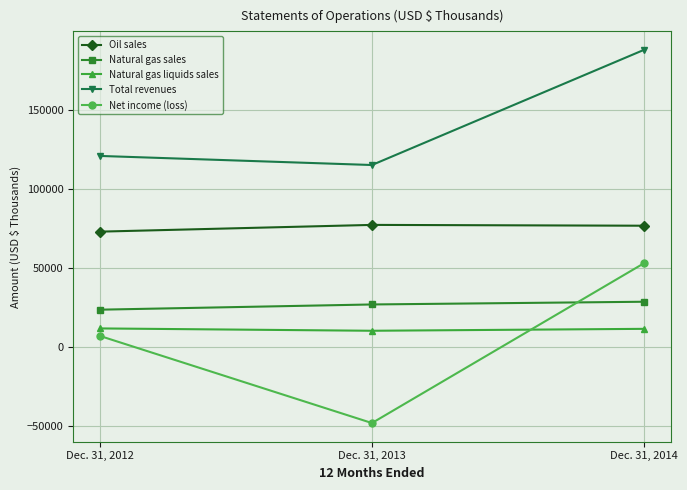

What is the sum of all Total revenues values?

423838